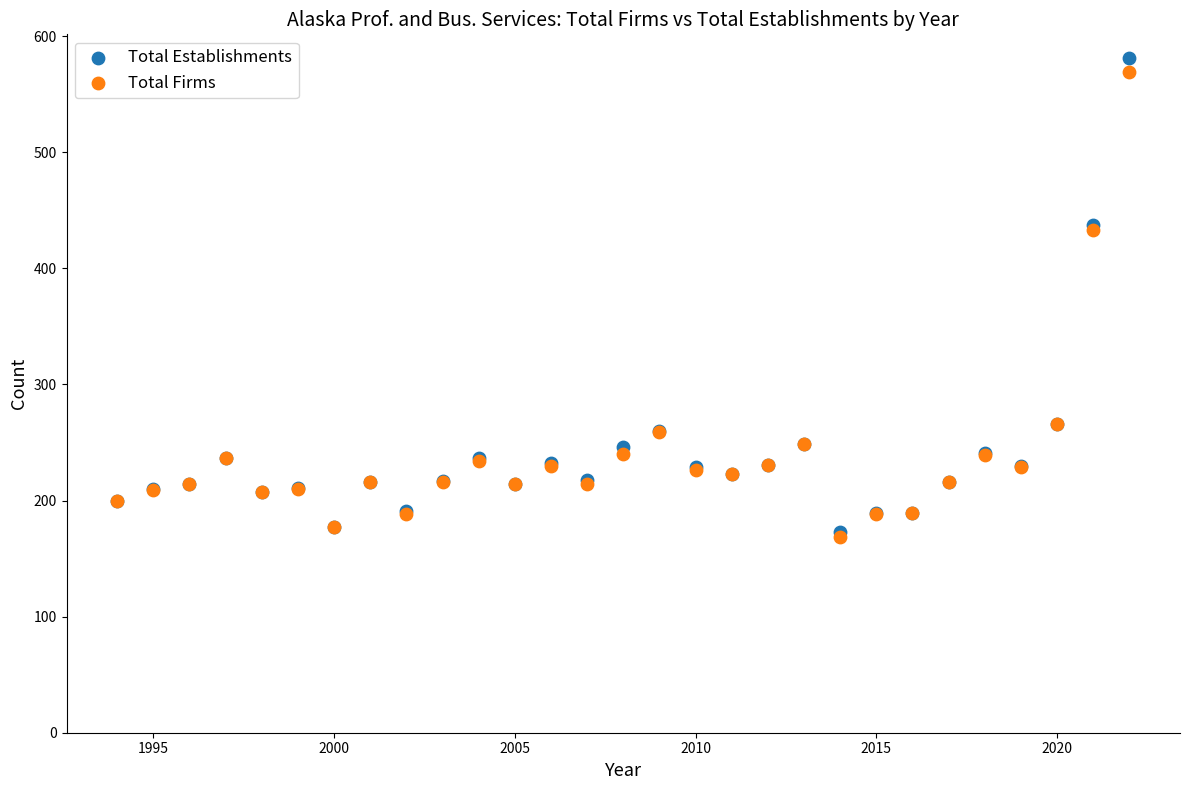

What are all the series names shown in the legend?

Total Establishments, Total Firms